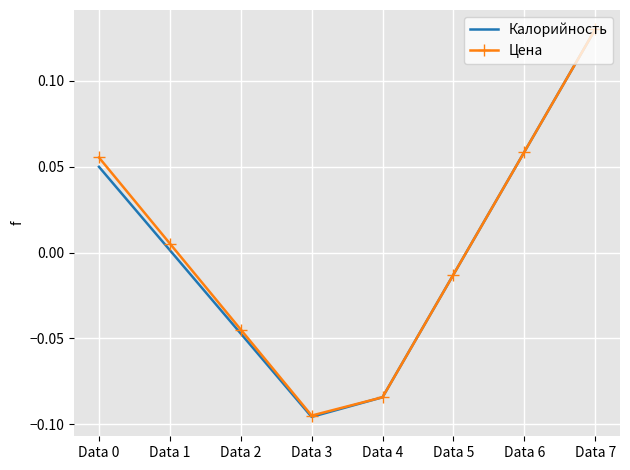

Between Data 2 and Data 3, which series saw the biggest shift?

Цена